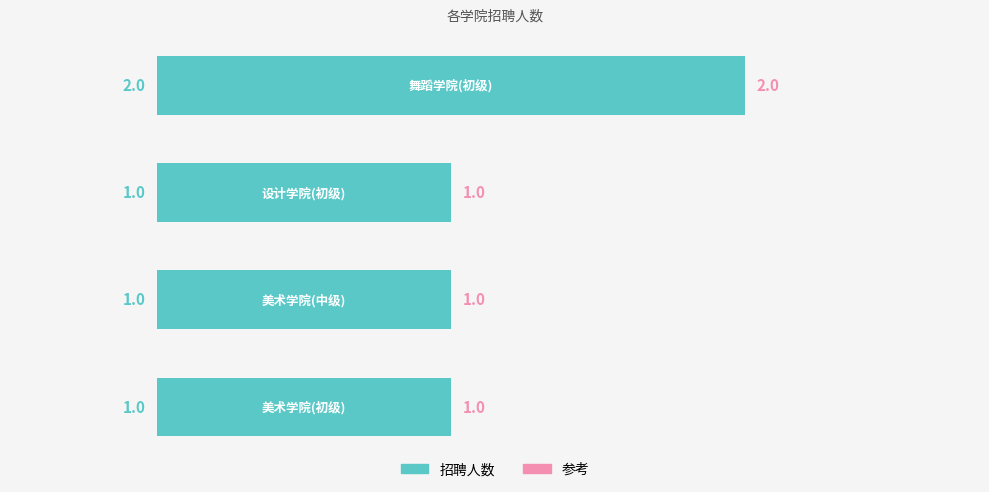

Count the number of data series in this chart.

1